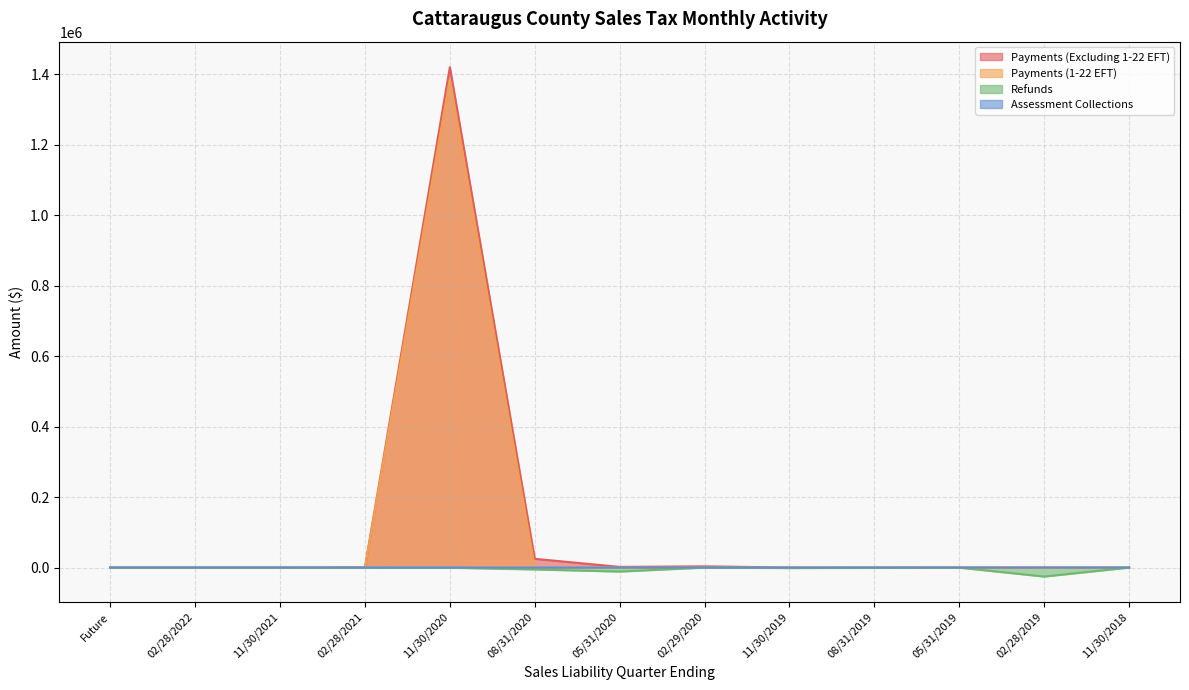

How many values in Payments (Excluding 1-22 EFT) are above zero?

10